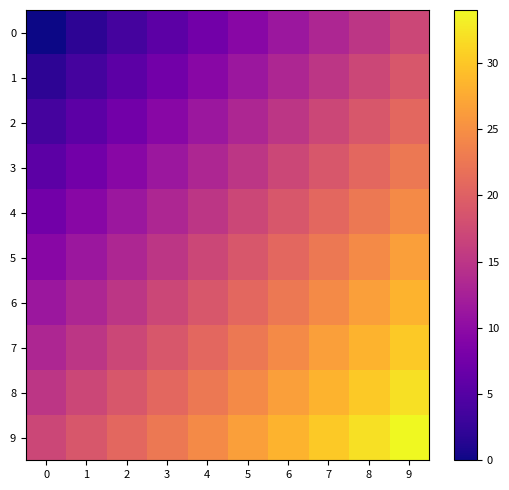

What is the total value across all series at 9?

255.0